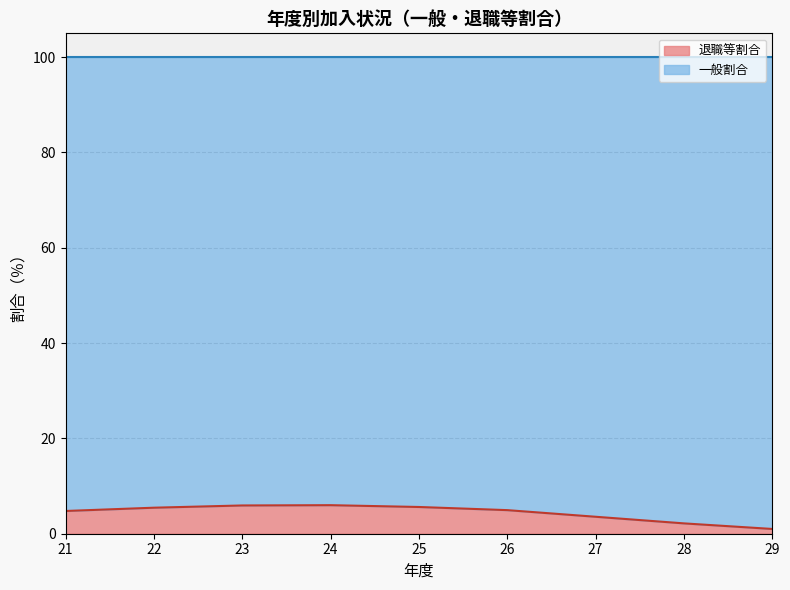

What is the value of the 3rd point from the left?

5.9